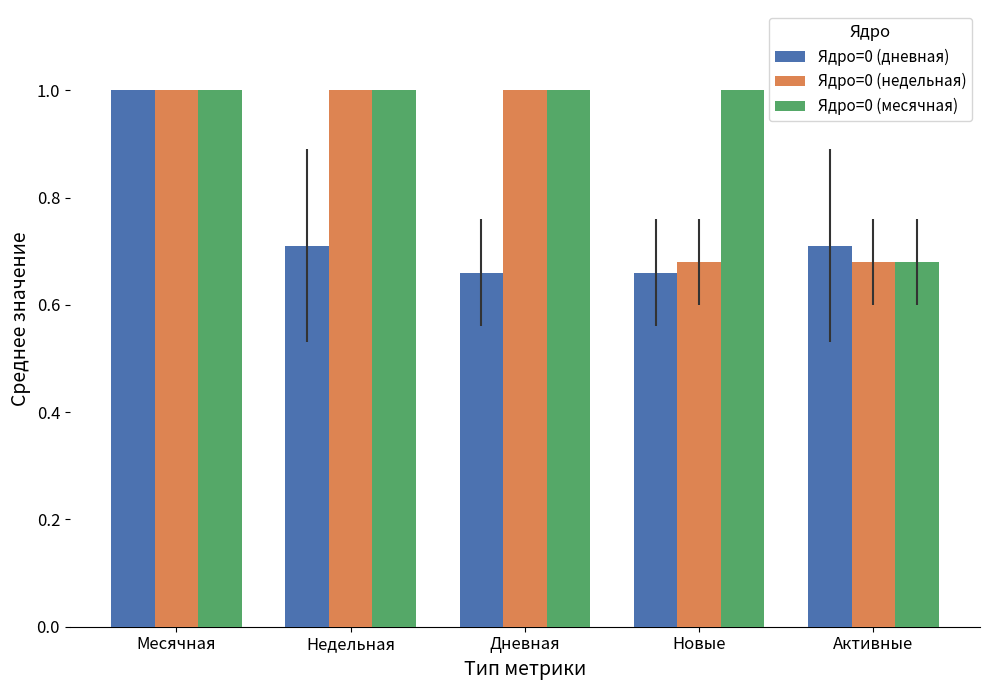

Which series has the largest range (max minus min)?

Ядро=0 (дневная)